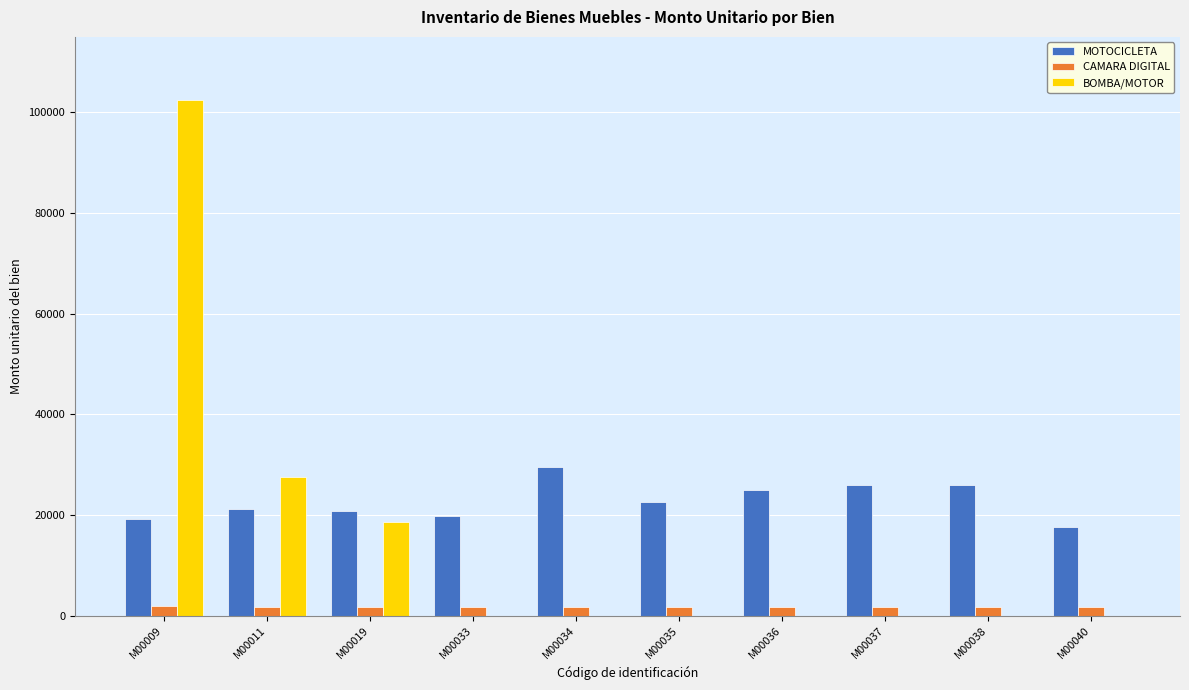

Does the chart contain stacked bars?

No